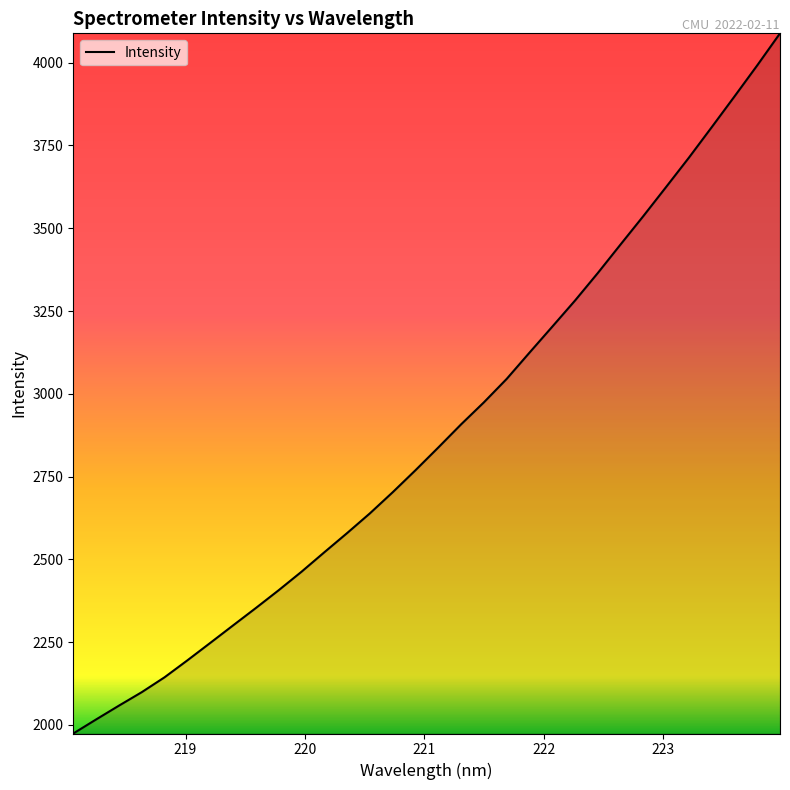

What is the maximum value shown in the chart?

4088.7